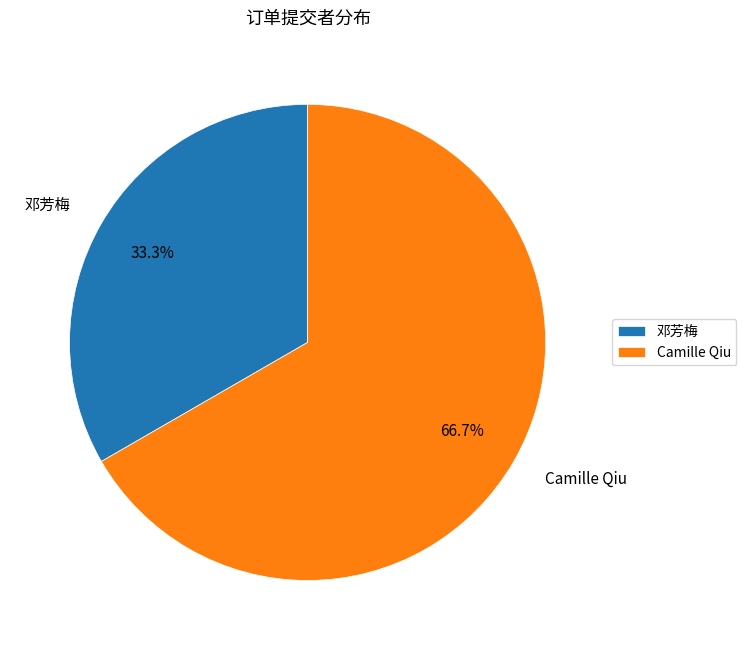

The Camille Qiu slice represents 67% of the pie. True or false?

True